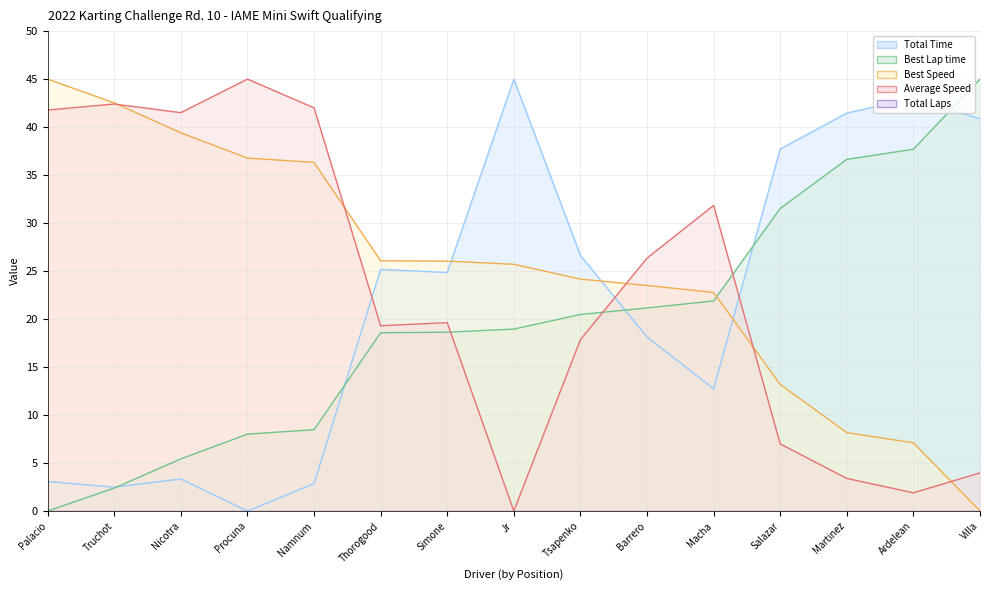

What is the approximate value of Total Time at Nicotra?

3.3